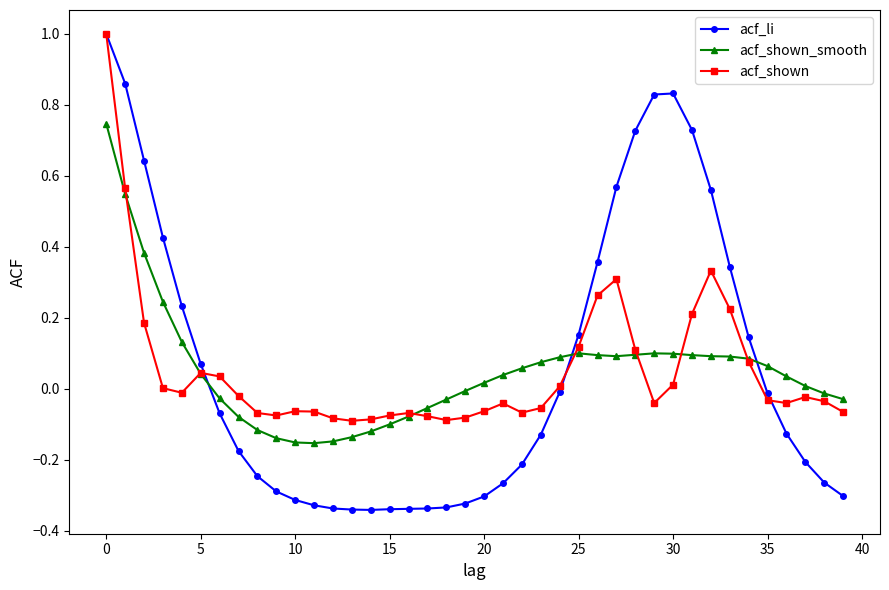

How many intersections are there between acf_shown_smooth and acf_li?

3